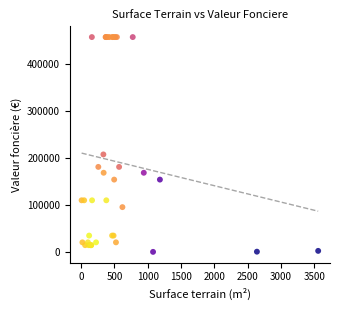

What Y value in the scatter plot is closest to 228669?

207500